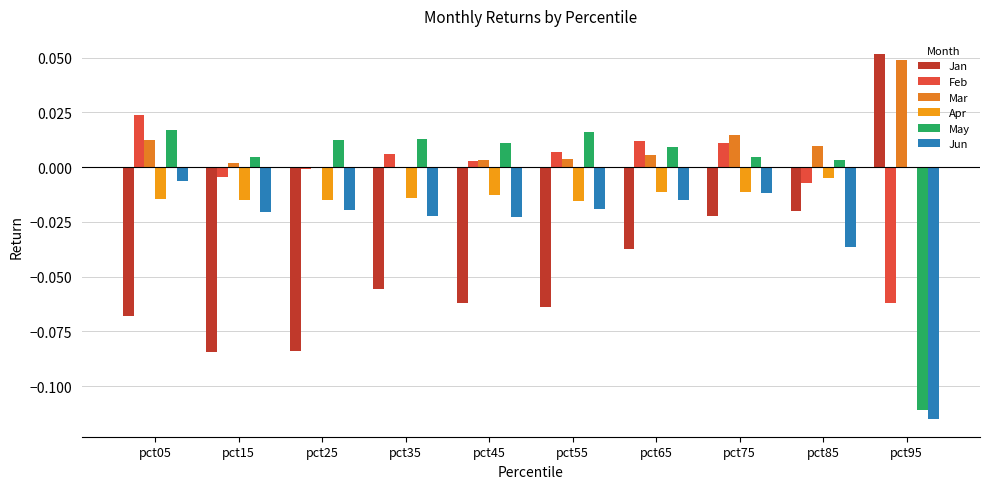

Is the value of Apr at pct65 greater than the value of Mar at pct75?

No